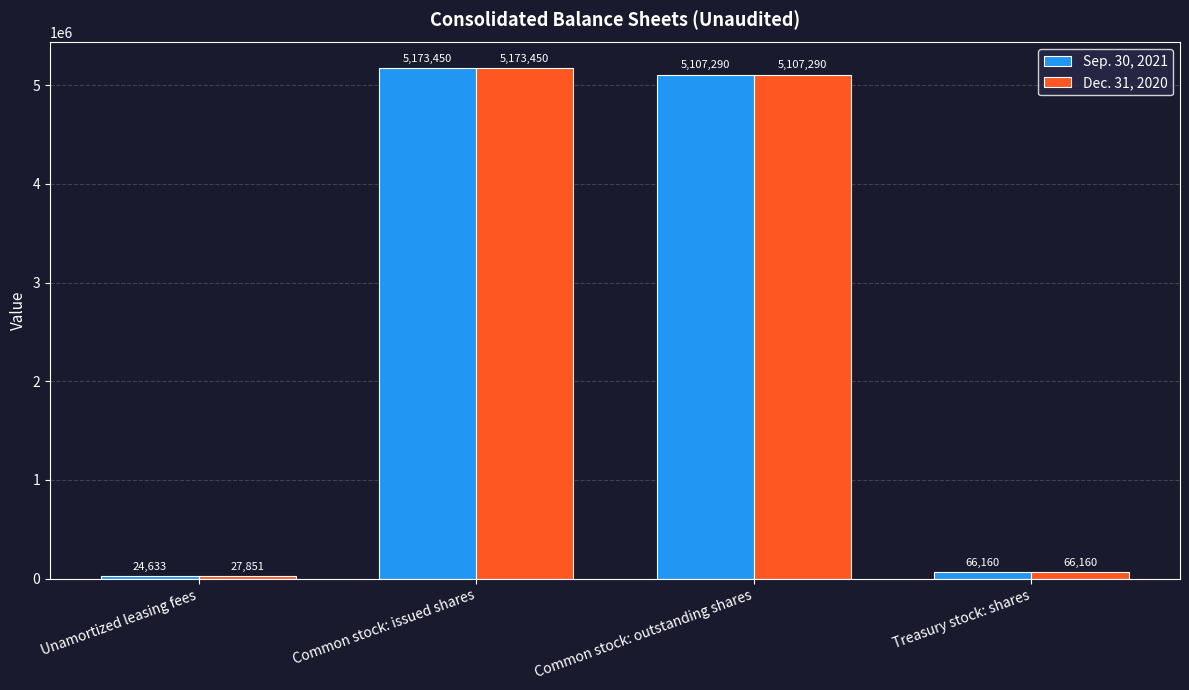

How many distinct data groups are displayed?

2